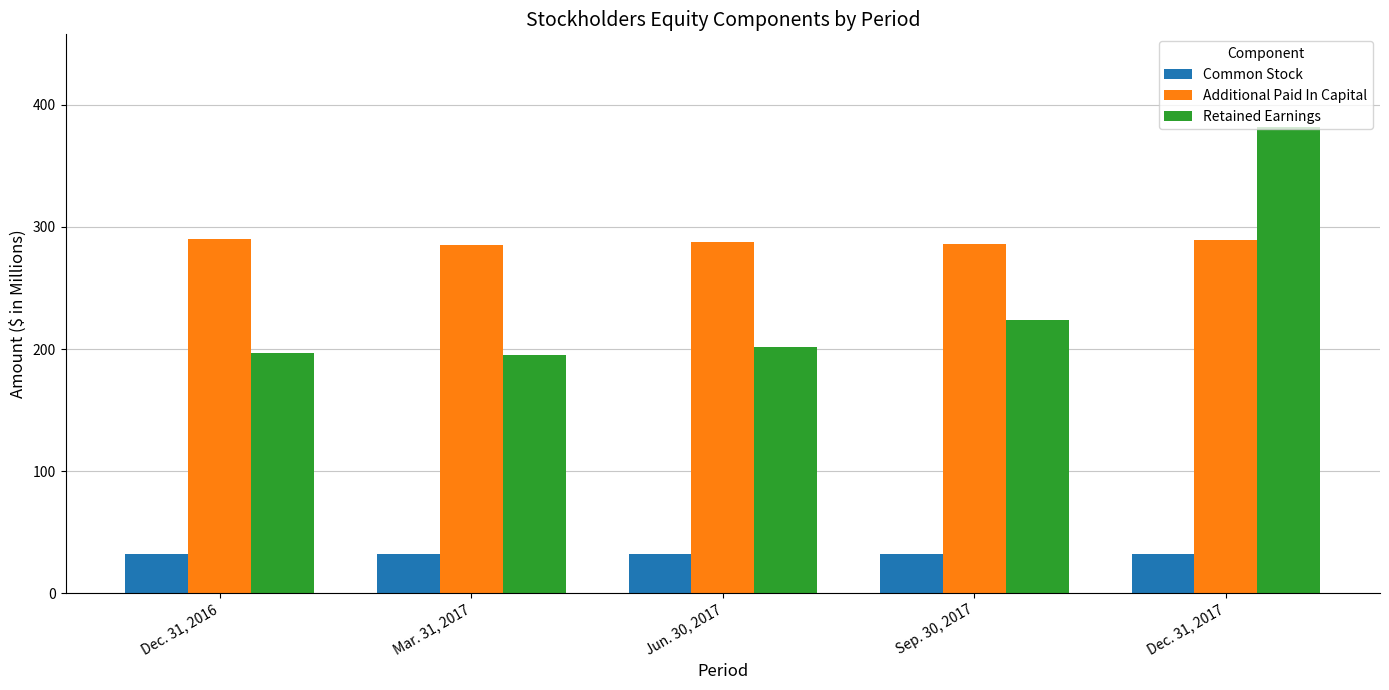

What is the greatest value displayed?

381.5